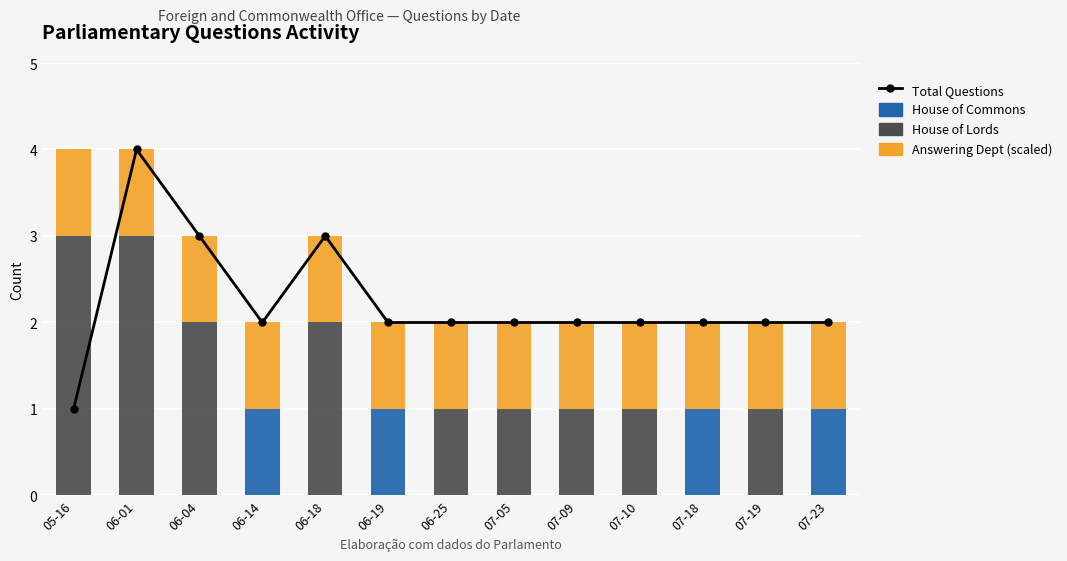

Where is Answering Dept (scaled) nearest to the value 1?

05-16